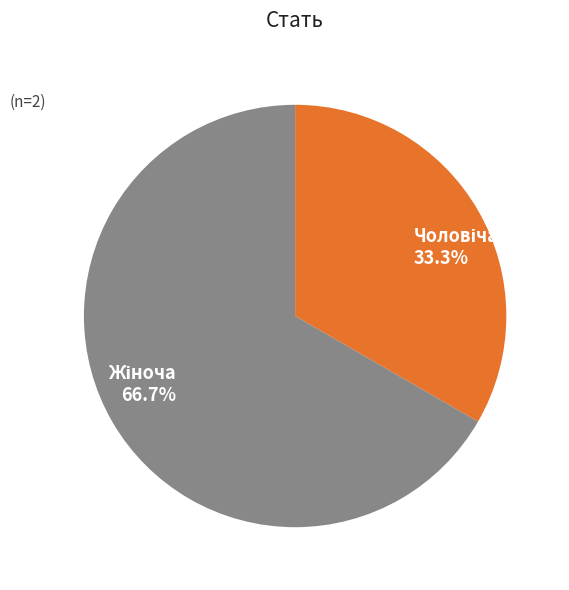

Is there any slice that represents more than half of the pie?

Yes